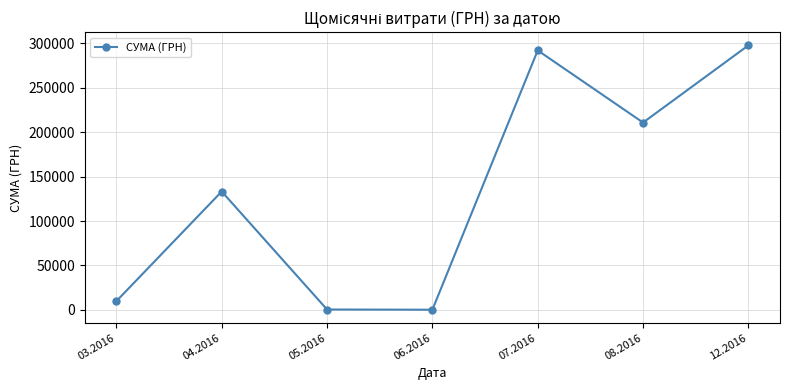

What is the greatest value displayed?

297743.9